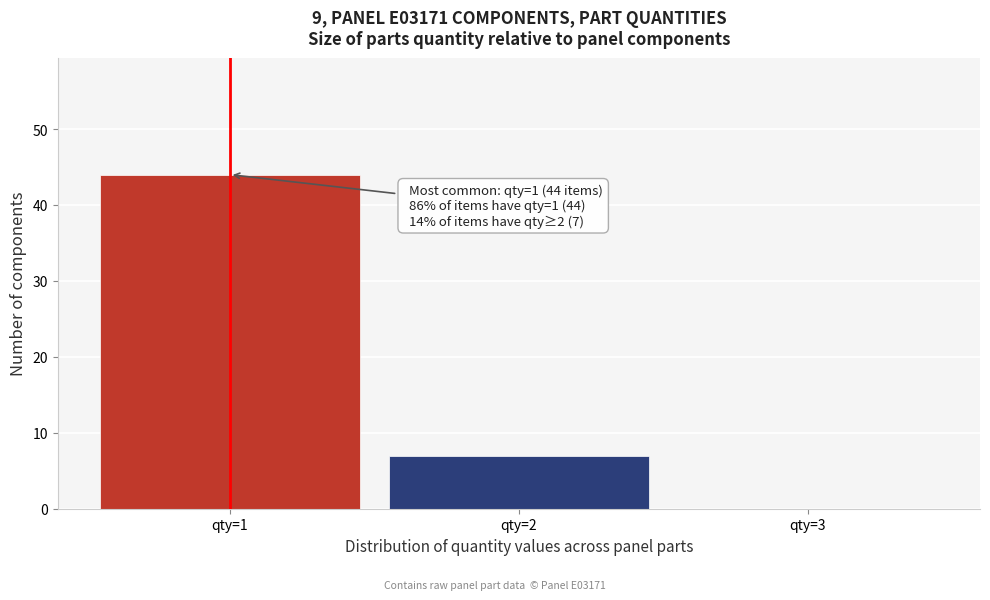

Which range on the x-axis has the tallest bar?

0.5 to 1.5